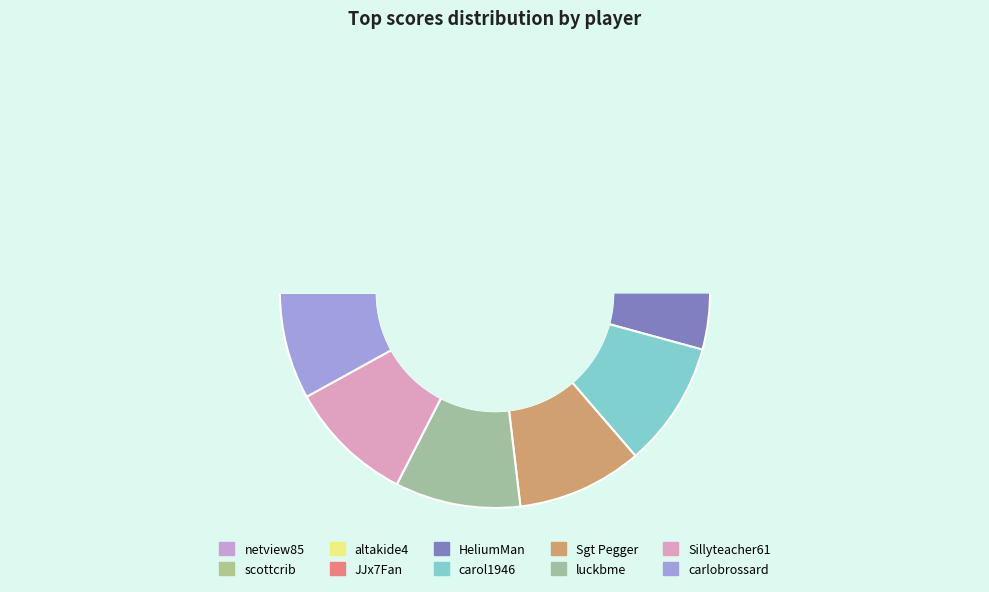

Is luckbme the majority of the pie?

No